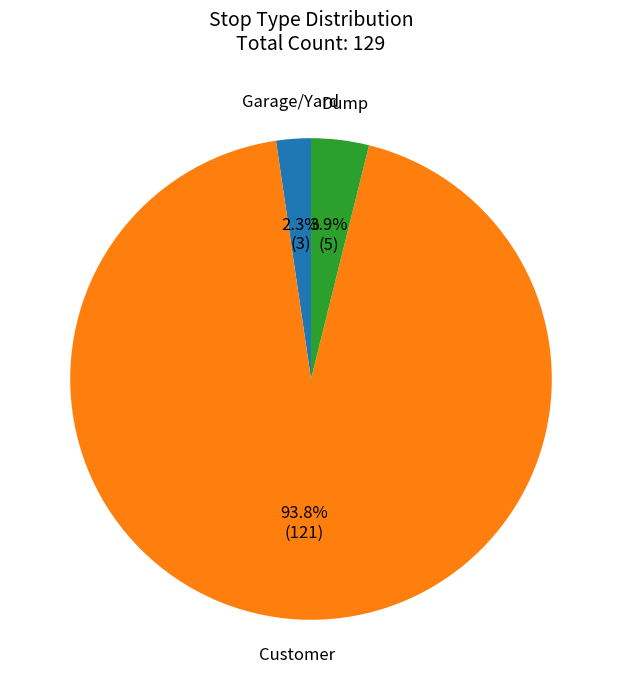

Is there any slice that represents more than half of the pie?

Yes